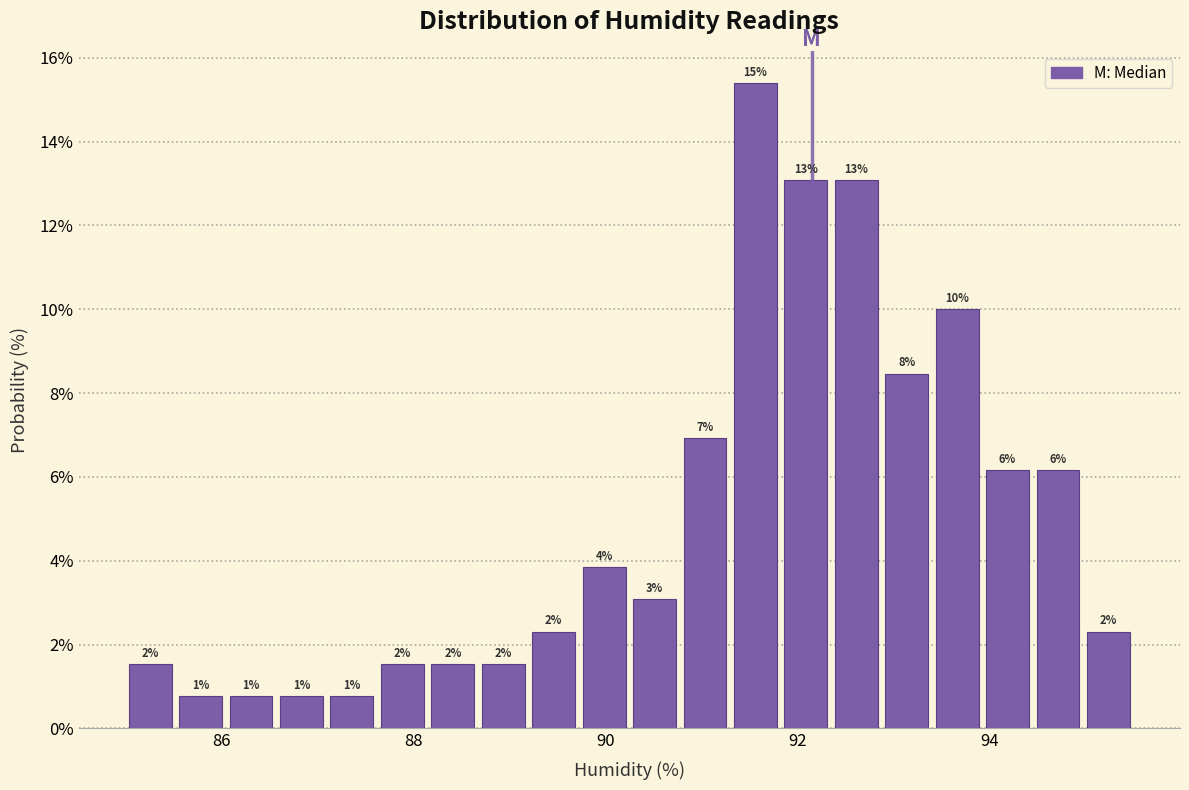

Read against the x-axis, roughly where is the centre of the tallest bar?

91.6